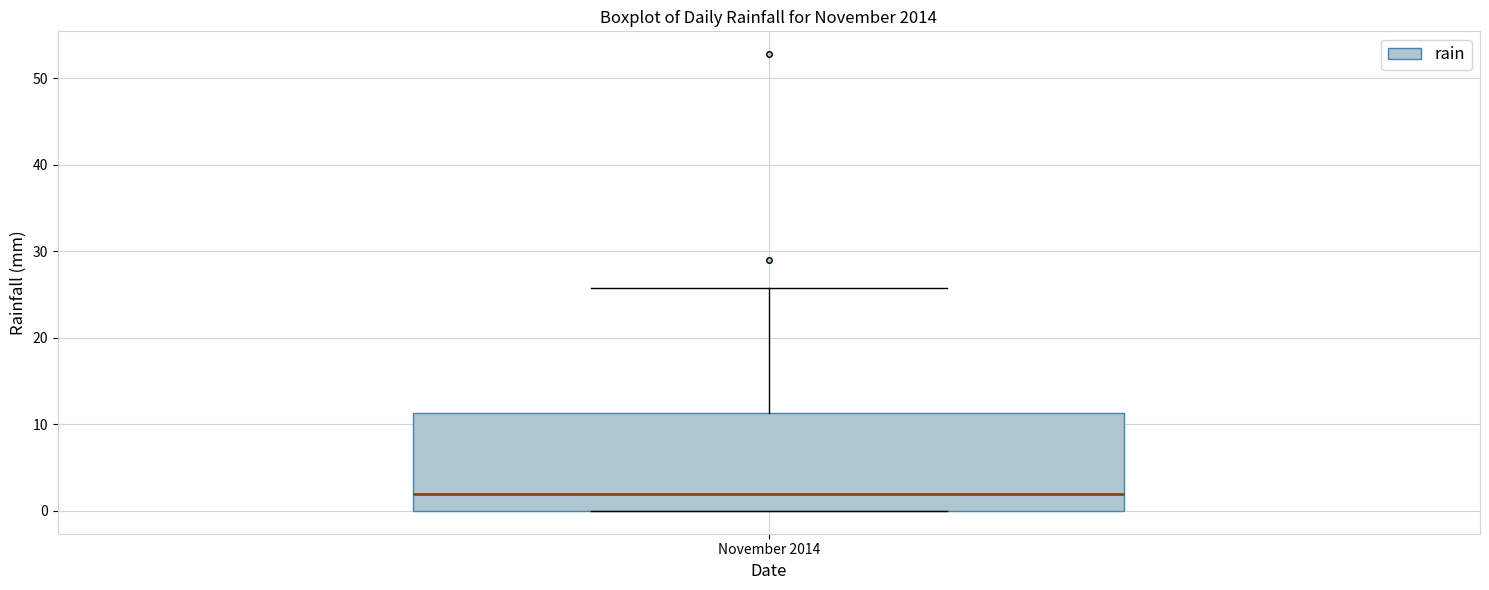

Transcribe this box plot: give where the median line is, the range the box spans, and where the two whiskers end, as read against the y-axis. The values are not printed on the chart, so give them approximately, as read against the axis.

median 2, box 0 to 11, whiskers 0 to 26